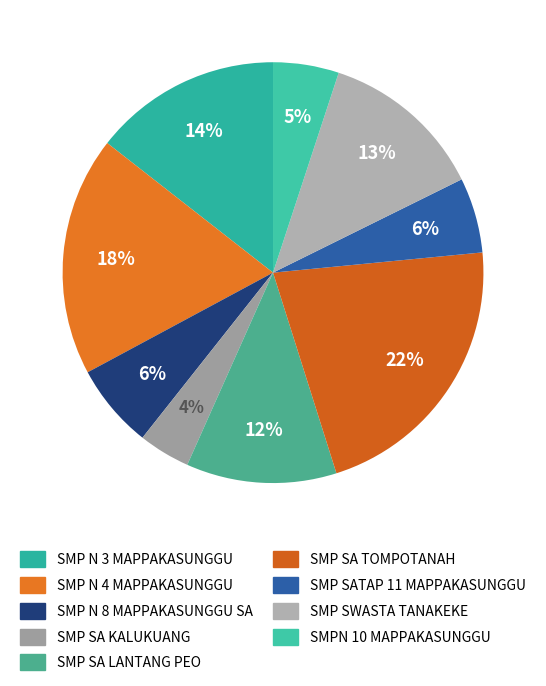

Does any single category account for the majority?

No